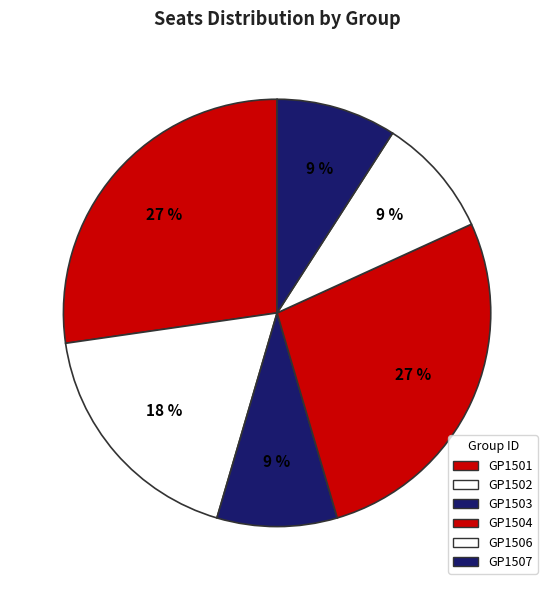

Does GP1507 account for over 50% of the chart?

No